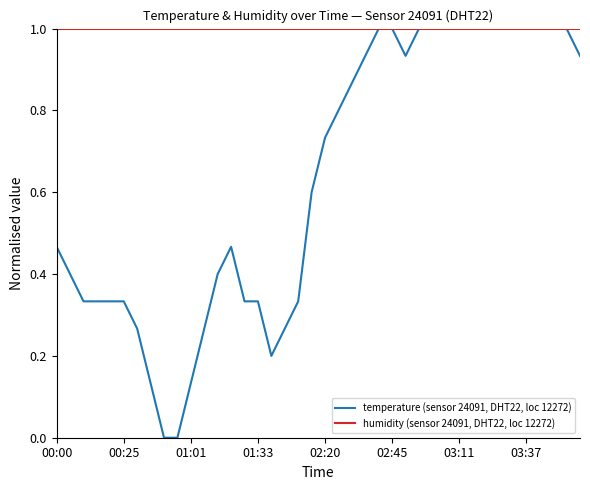

Which series has the largest range (max minus min)?

temperature (sensor 24091, DHT22, loc 12272)